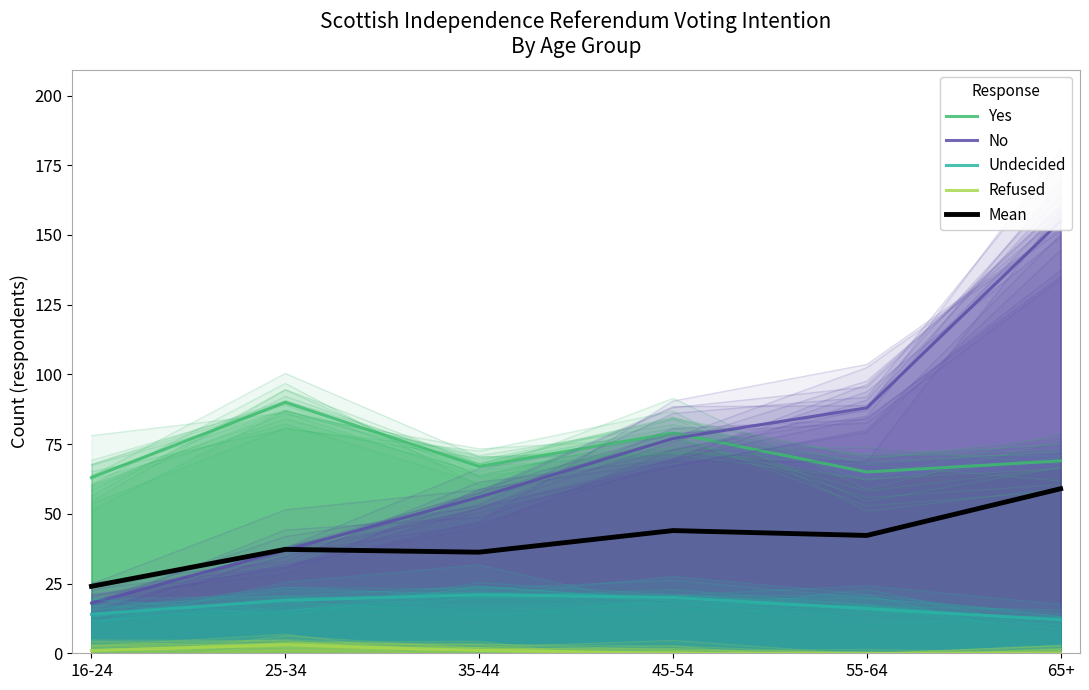

At which label is Yes closest to 76?

45-54